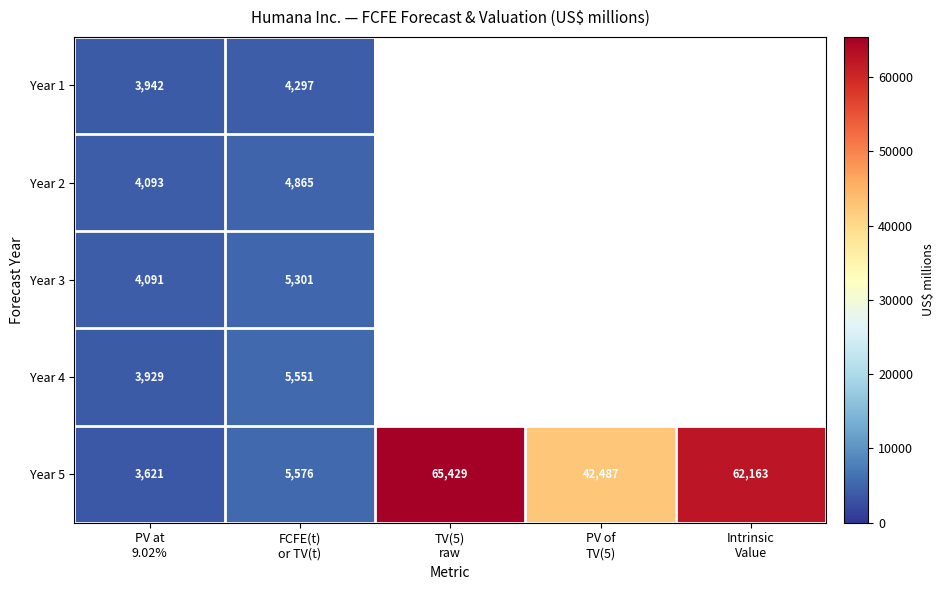

At FCFE(t)
or TV(t), list the series in order from smallest to largest.

Year 1, Year 2, Year 3, Year 4, Year 5